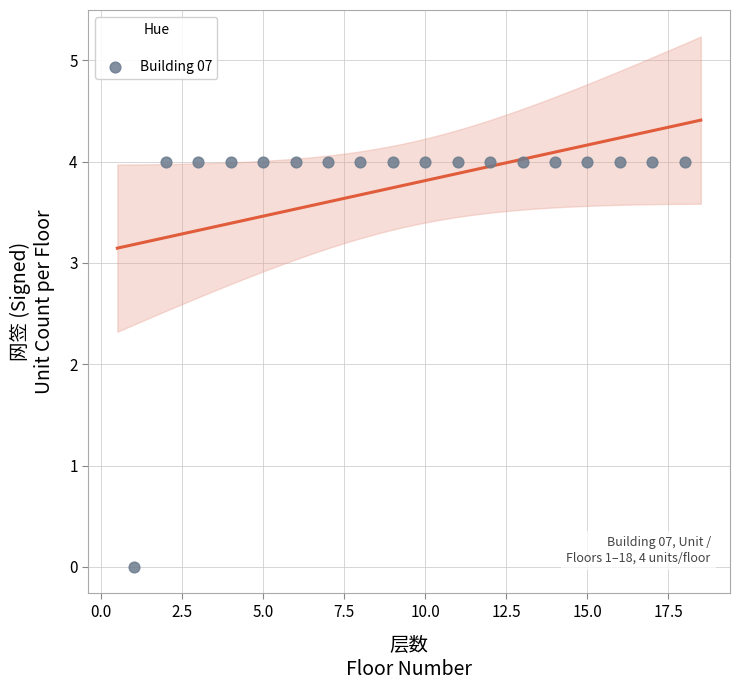

What is the range of X values (max minus min)?

17